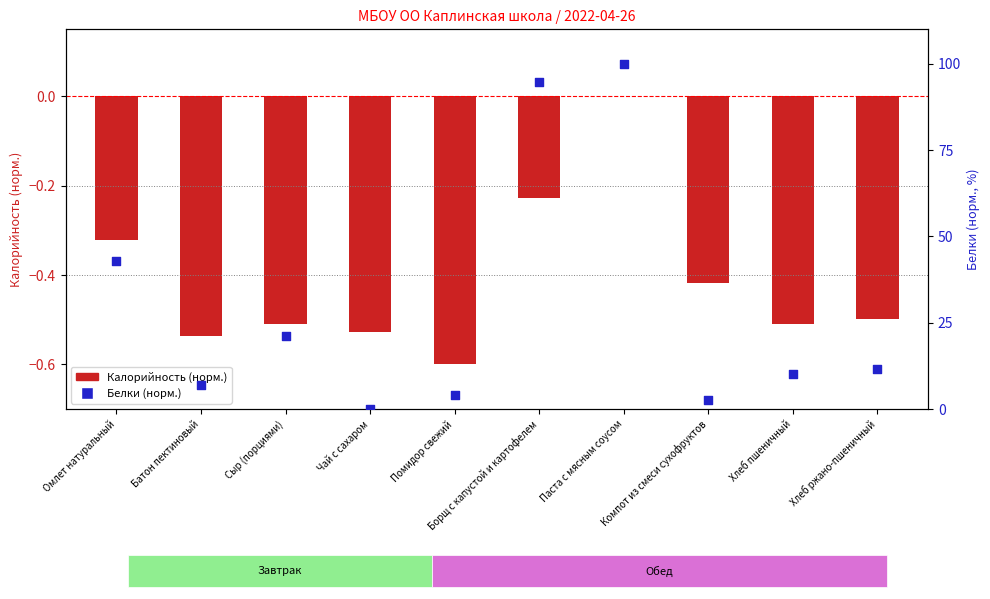

Which has a higher value, Хлеб пшеничный or Сыр (порциями)?

Сыр (порциями)